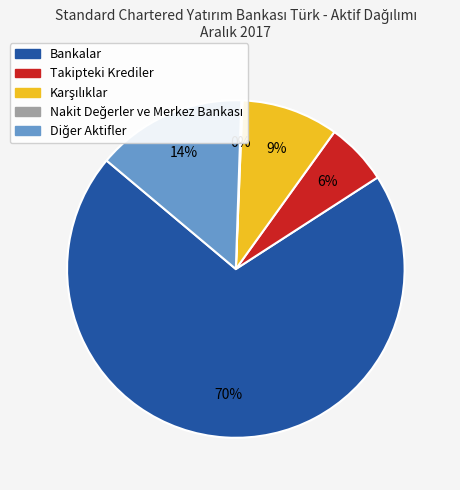

Which category has the biggest portion of the pie?

Bankalar